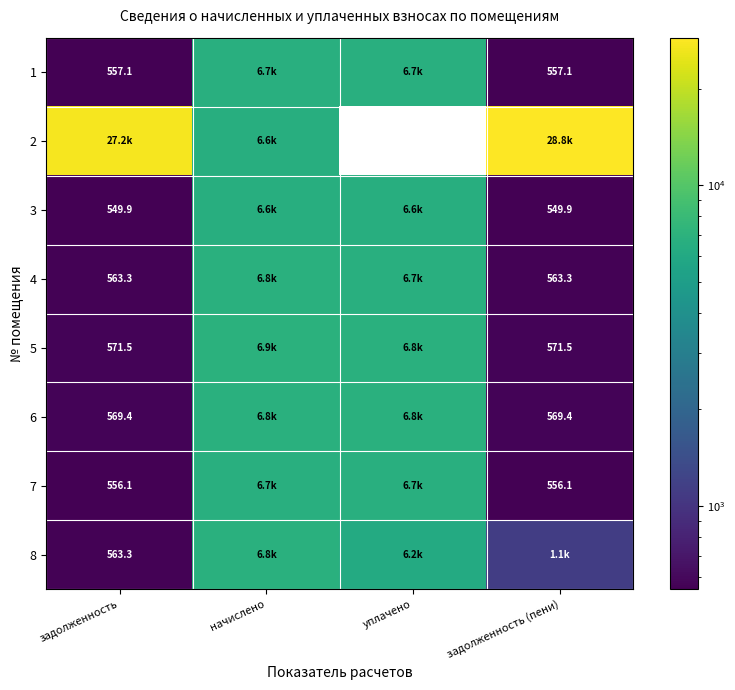

What is the total value across all series at задолженность (пени)?

33336.3